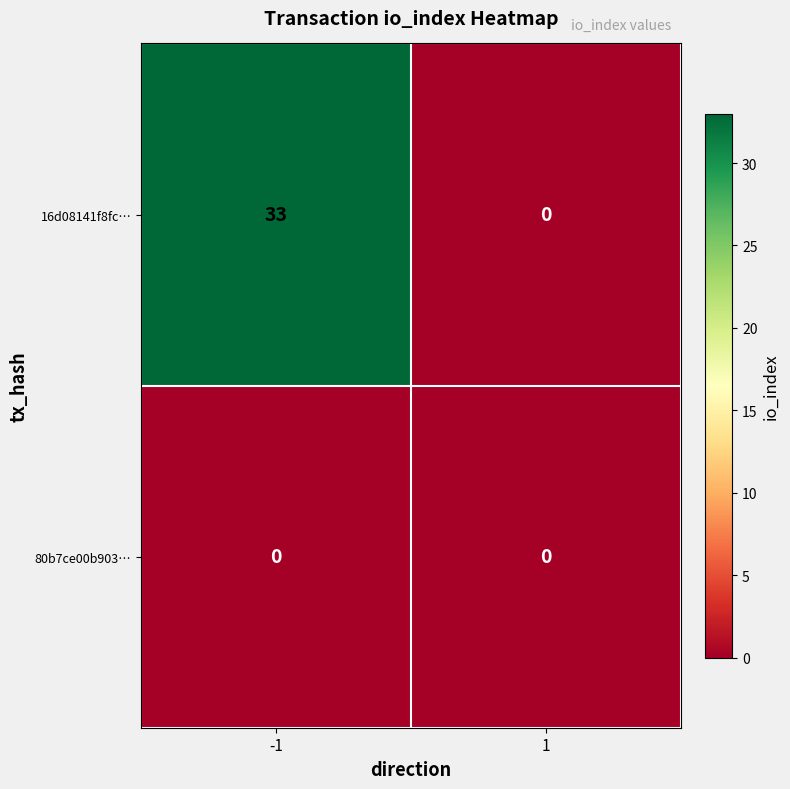

What is the difference between the maximum and minimum values in the 16d08141f8fc… series?

33